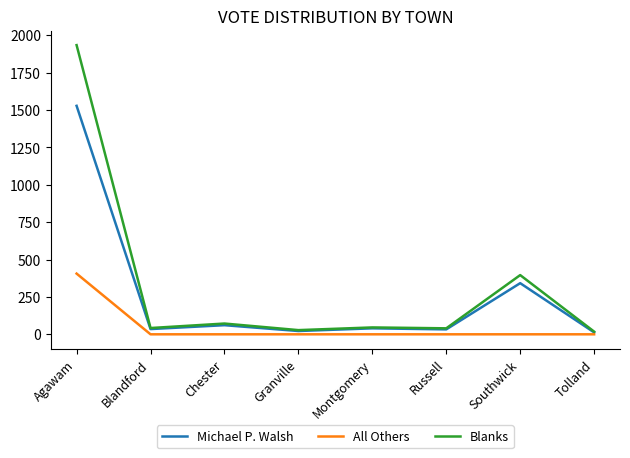

Where is Michael P. Walsh nearest to the value 770?

Southwick